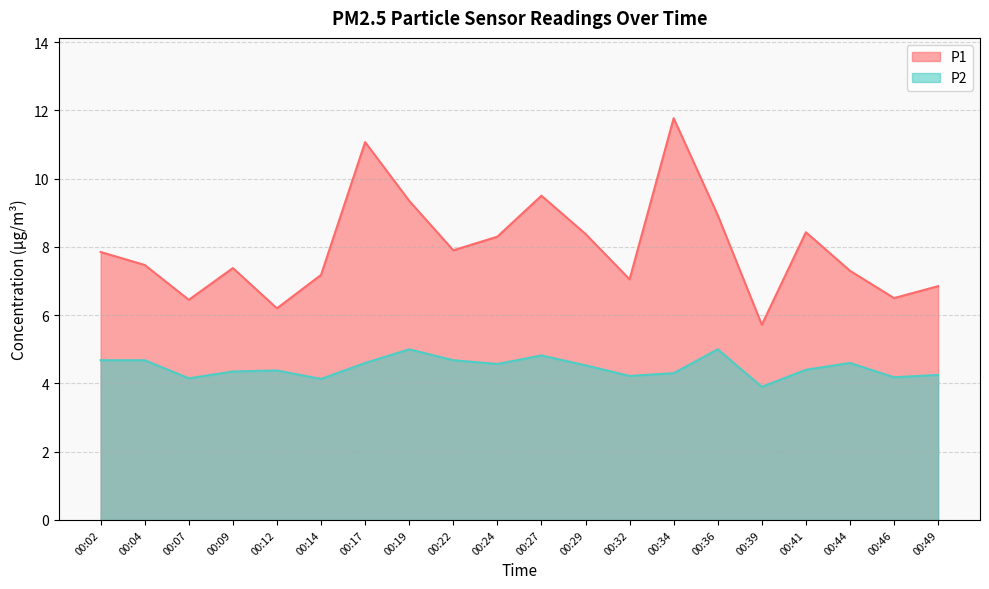

Where does the P1 series first go above 7?

00:02